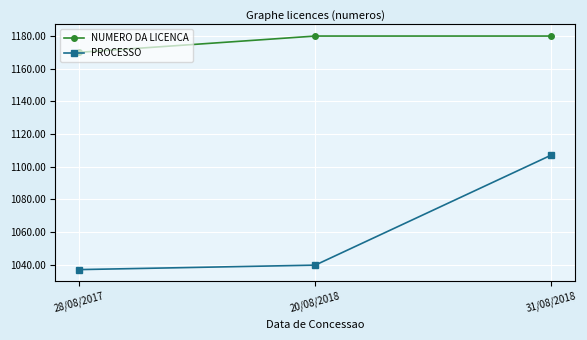

Which series has the widest spread of values?

PROCESSO